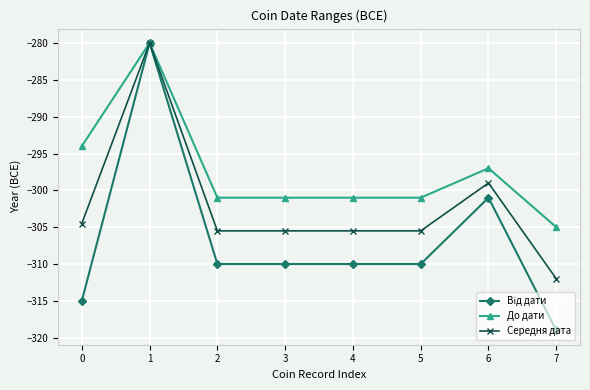

True or false: Середня дата has more than 1 points higher than both neighbors.

True